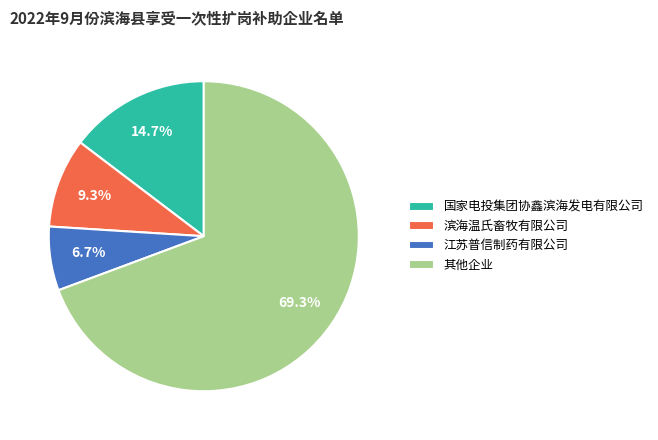

Count the number of slices in the pie.

4